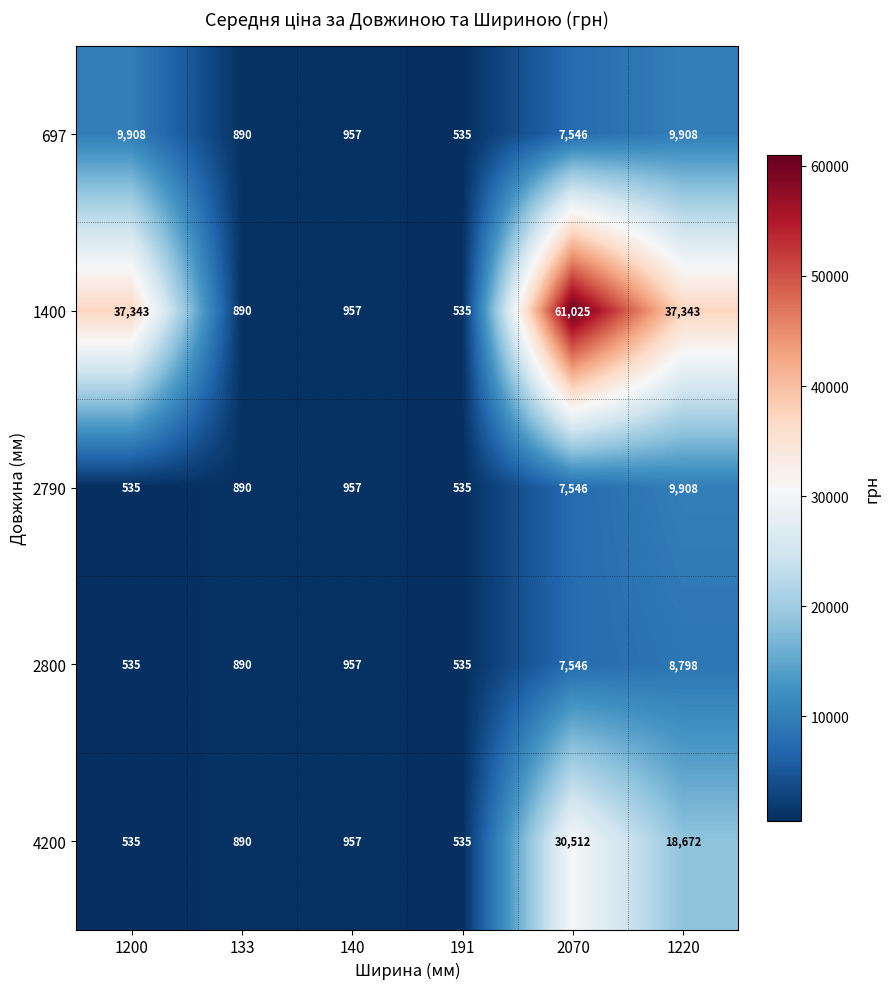

Count the number of categories in the chart.

6